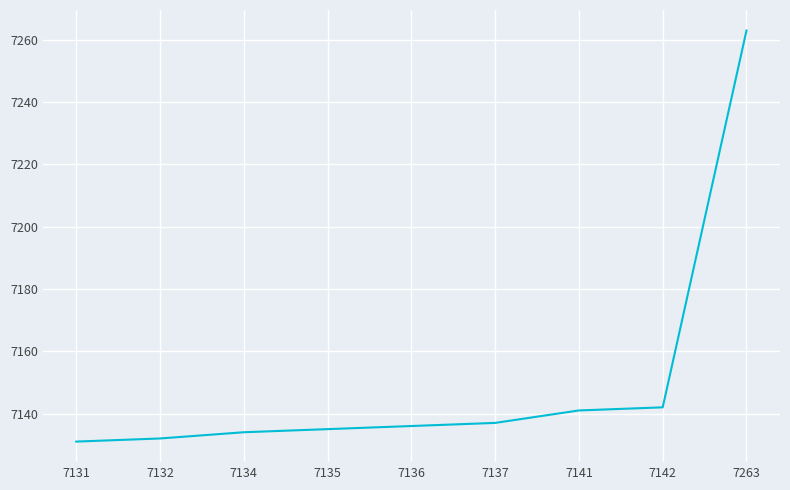

What is the difference between the maximum and minimum values?

132